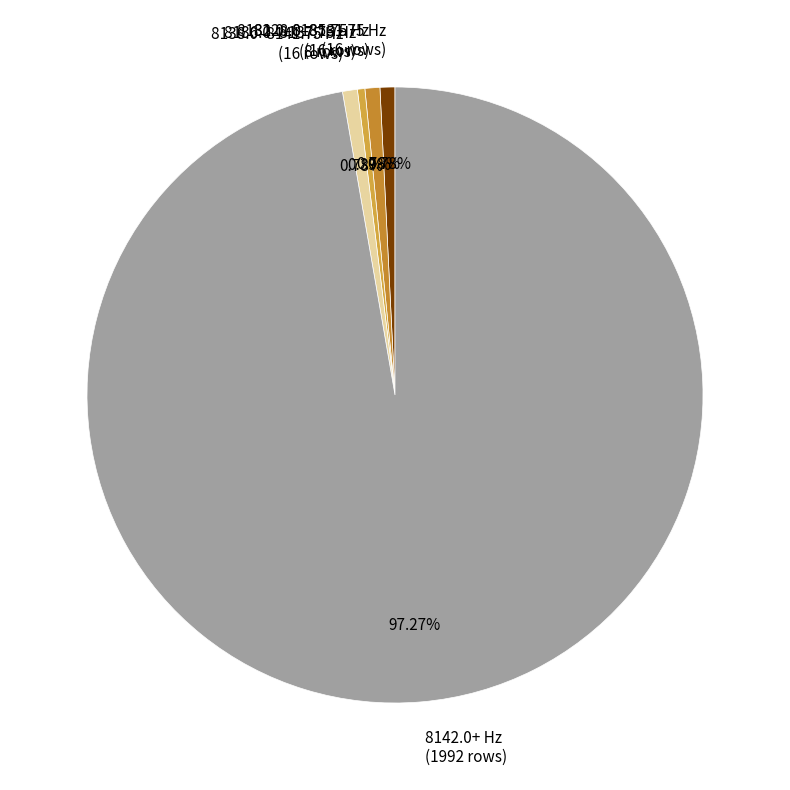

Is there any slice that represents more than half of the pie?

Yes